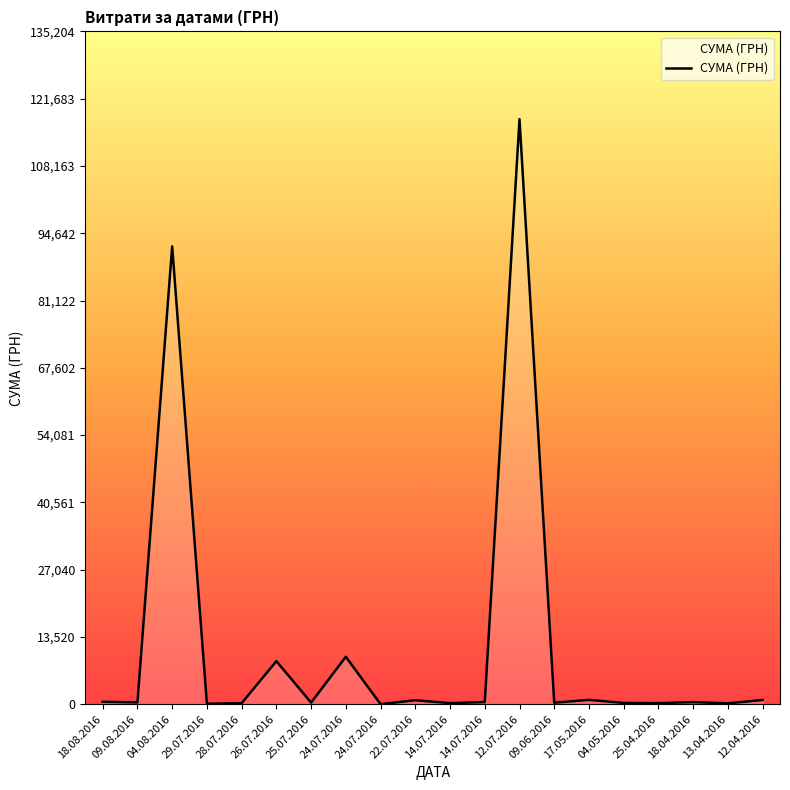

Reading left to right, extract all data points from this chart.

496.0	361.8	91998.9	97.8	199.0	8661.0	323.2	9532.1	11.2	805.0	219.0	425.8	117568.8	300.0	881.4	252.8	215.5	425.8	173.9	859.3